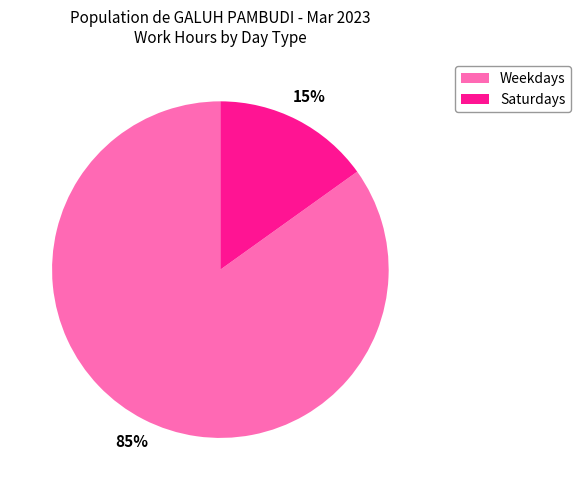

Does any single category account for the majority?

Yes